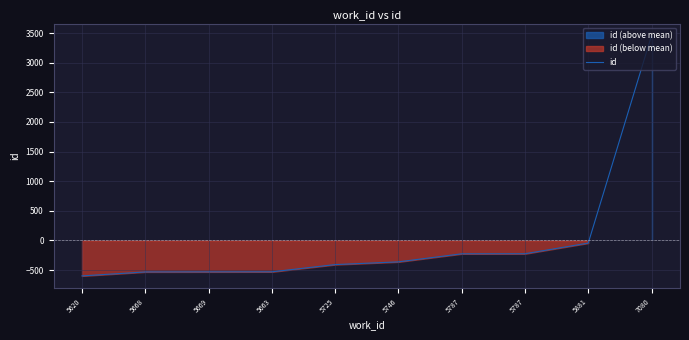

What is the difference between the second highest and second lowest values?

487